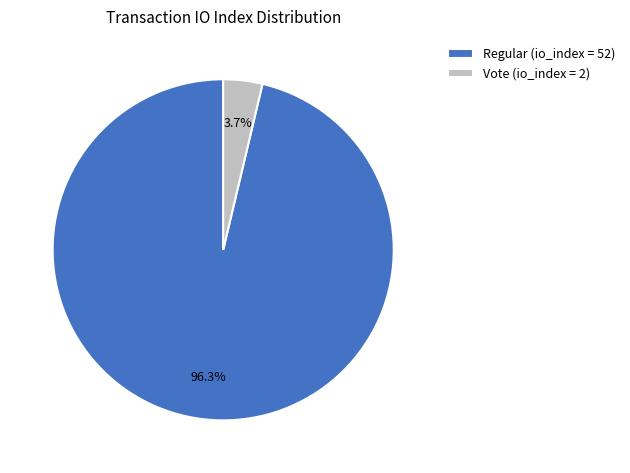

To the nearest percent, what is the difference between the largest and smallest slice percentages?

93%